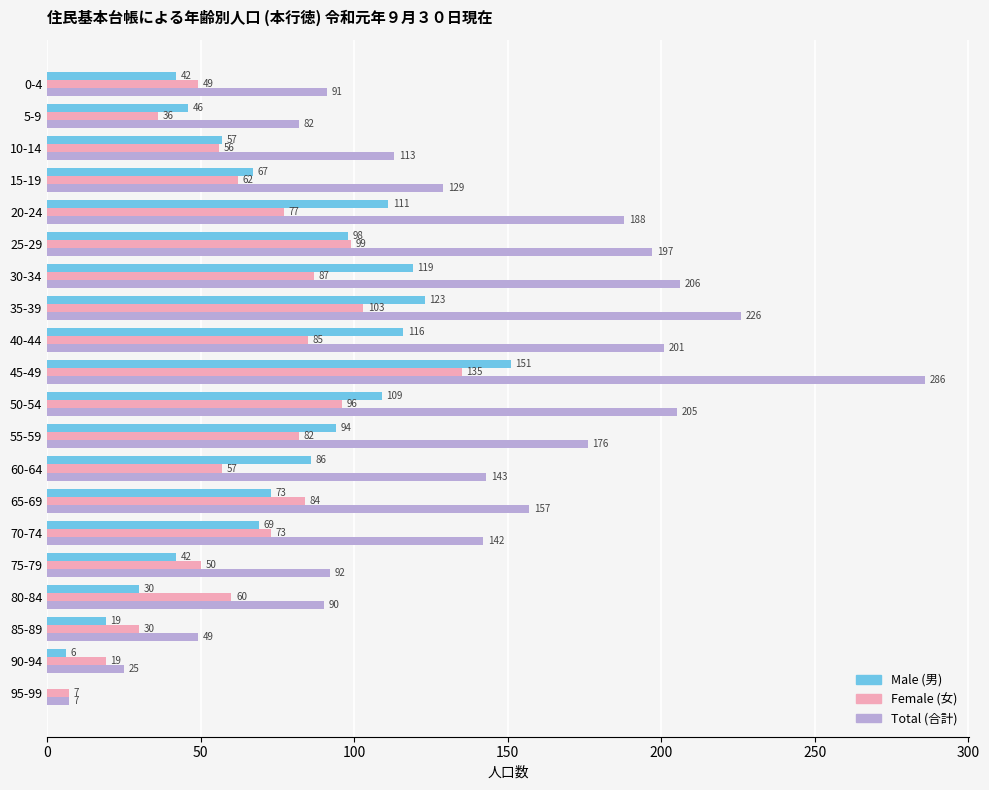

What is the greatest value displayed?

286